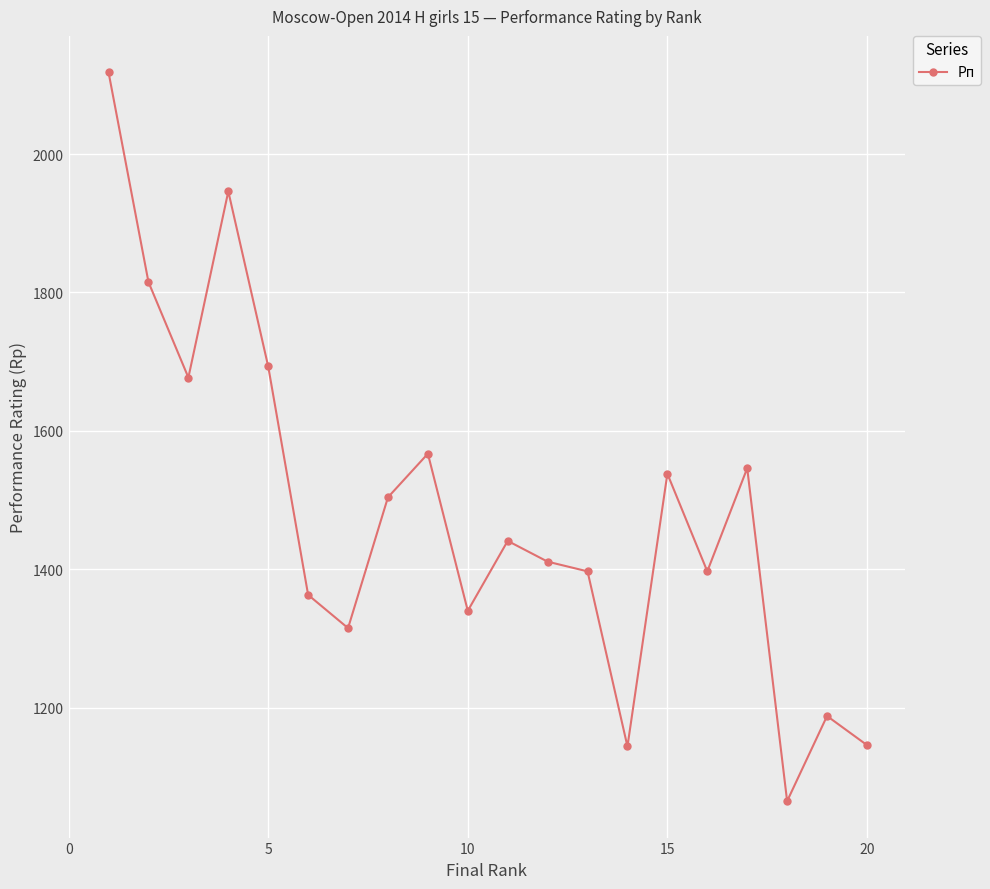

Count the number of data series in this chart.

1